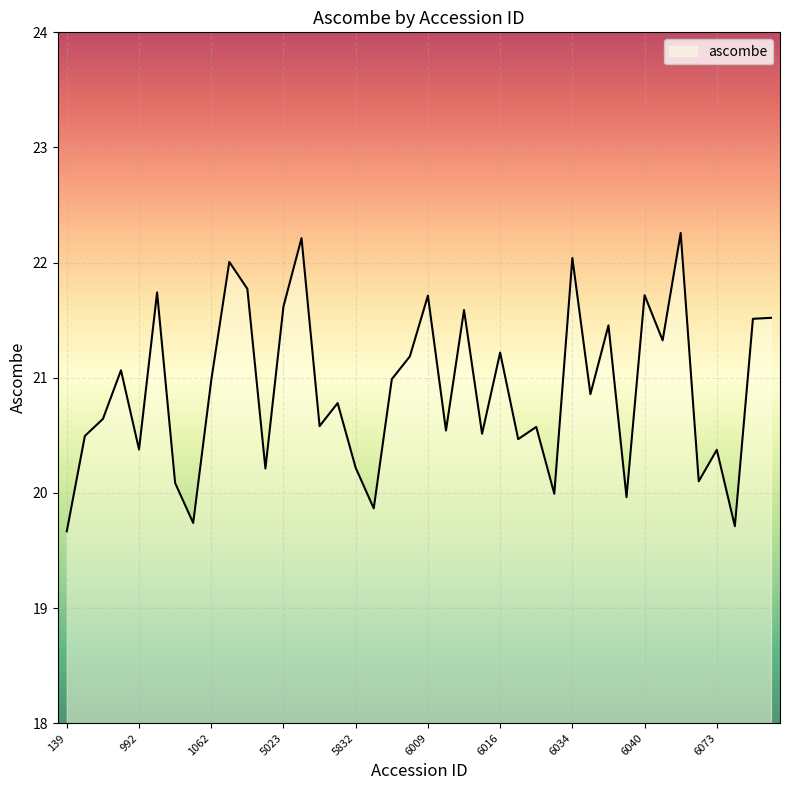

What is the difference between the maximum and minimum values?

2.6